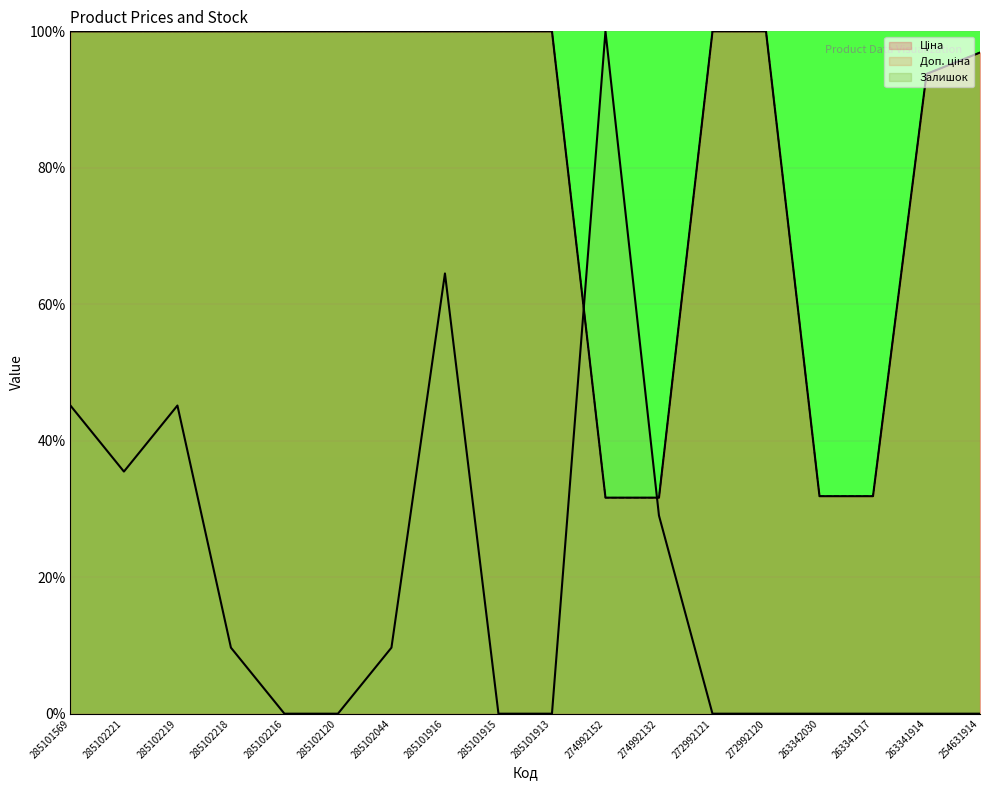

Reading left to right, extract all data points from this chart.

Ціна: 285101569=100.0	285102221=100.0	285102219=100.0	285102218=100.0	285102216=100.0	285102120=100.0	285102044=100.0	285101916=100.0	285101915=100.0	285101913=100.0	274992152=31.7	274992132=31.7	272992121=100.0	272992120=100.0	263342030=31.9	263341917=31.9	263341914=93.8	254631914=96.9
Доп. ціна: 285101569=100.0	285102221=100.0	285102219=100.0	285102218=100.0	285102216=100.0	285102120=100.0	285102044=100.0	285101916=100.0	285101915=100.0	285101913=100.0	274992152=31.7	274992132=31.7	272992121=100.0	272992120=100.0	263342030=31.9	263341917=31.9	263341914=93.8	254631914=96.9
Залишок: 285101569=45.2	285102221=35.5	285102219=45.2	285102218=9.7	285102216=0.0	285102120=0.0	285102044=9.7	285101916=64.5	285101915=0.0	285101913=0.0	274992152=100.0	274992132=29.0	272992121=0.0	272992120=0.0	263342030=0.0	263341917=0.0	263341914=0.0	254631914=0.0